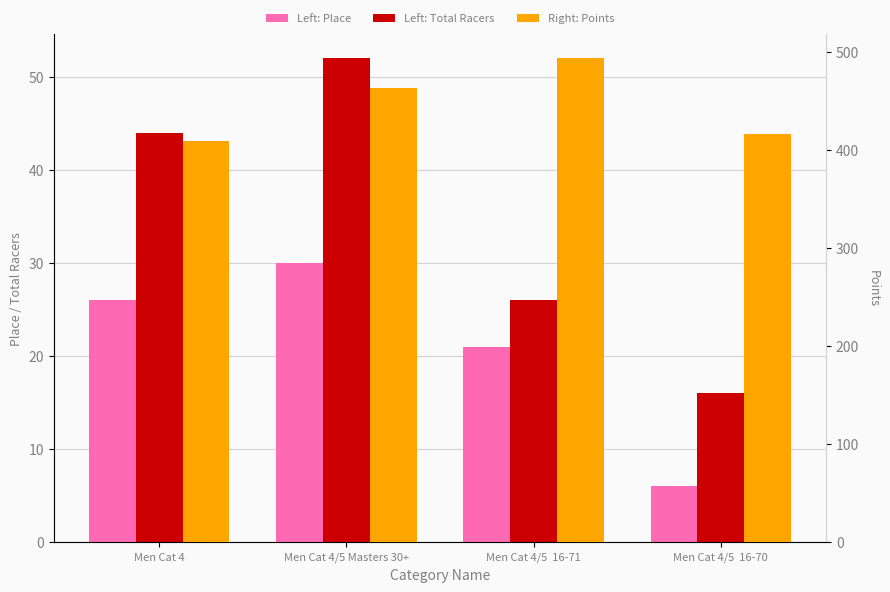

Which series has the widest spread of values?

Points